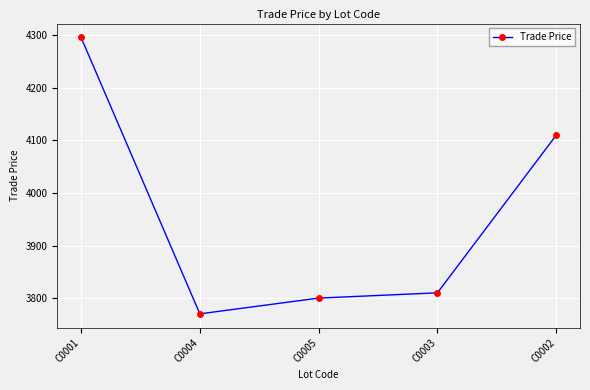

What is the average value?

3957.2